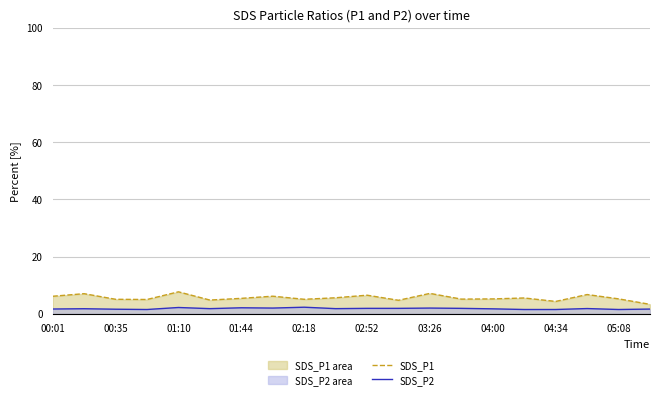

Reading left to right, transcribe all the data shown in this chart.

SDS_P1: 6.1	7.0	5.1	5.0	7.7	4.8	5.4	6.2	5.1	5.6	6.5	4.7	7.1	5.1	5.2	5.5	4.3	6.7	5.2	3.3
SDS_P2: 1.7	1.8	1.6	1.5	2.2	1.8	2.1	2.0	2.3	1.8	1.9	1.9	2.0	1.9	1.7	1.5	1.5	1.8	1.5	1.6